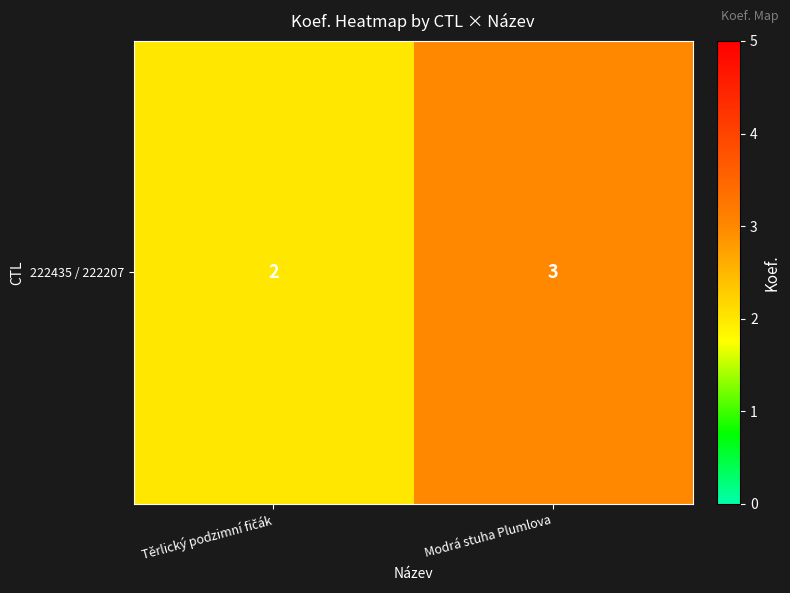

The value at Modrá stuha Plumlova is 3. True or false?

True